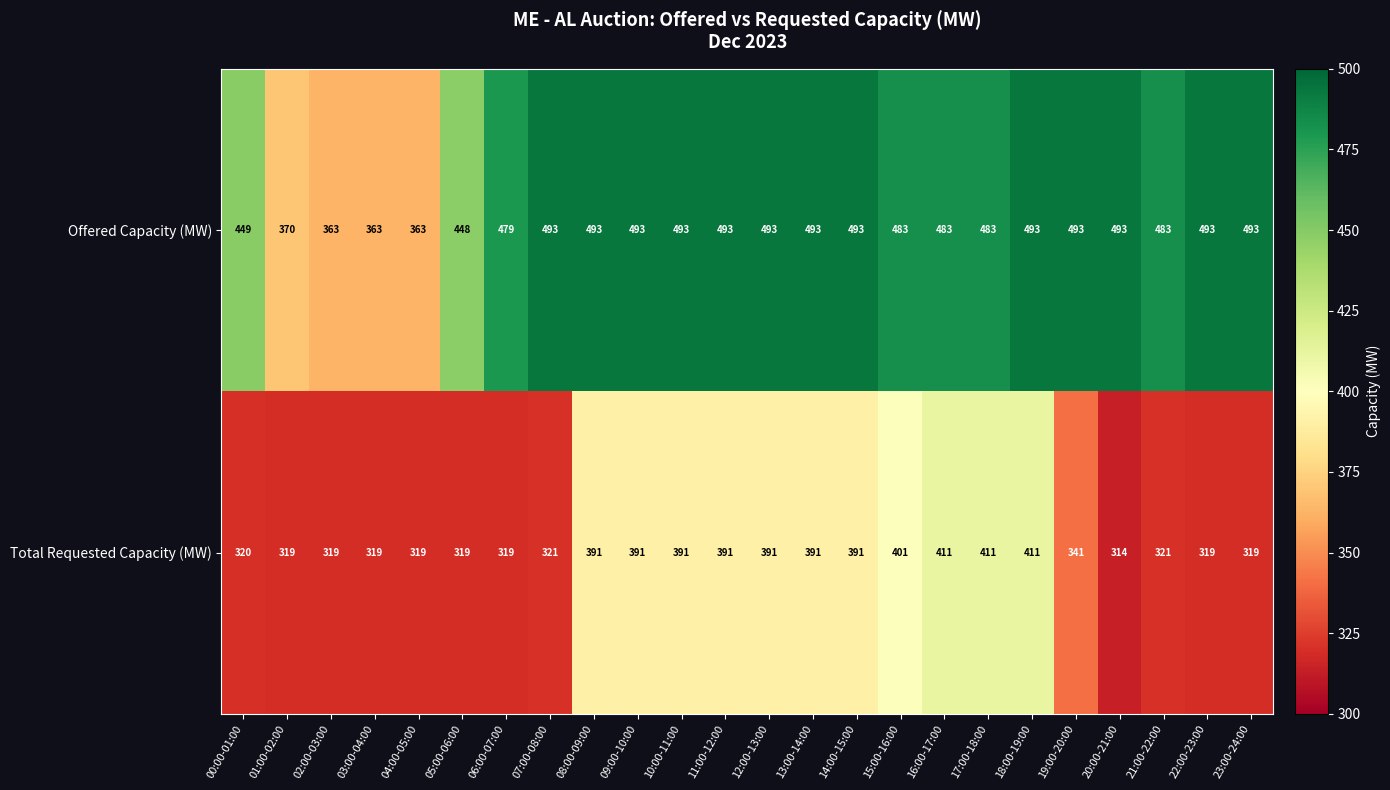

What is the minimum value shown in the chart?

314